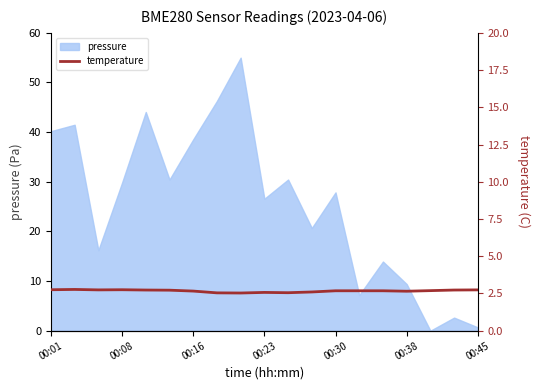

How many values are between 2 and 3?

19